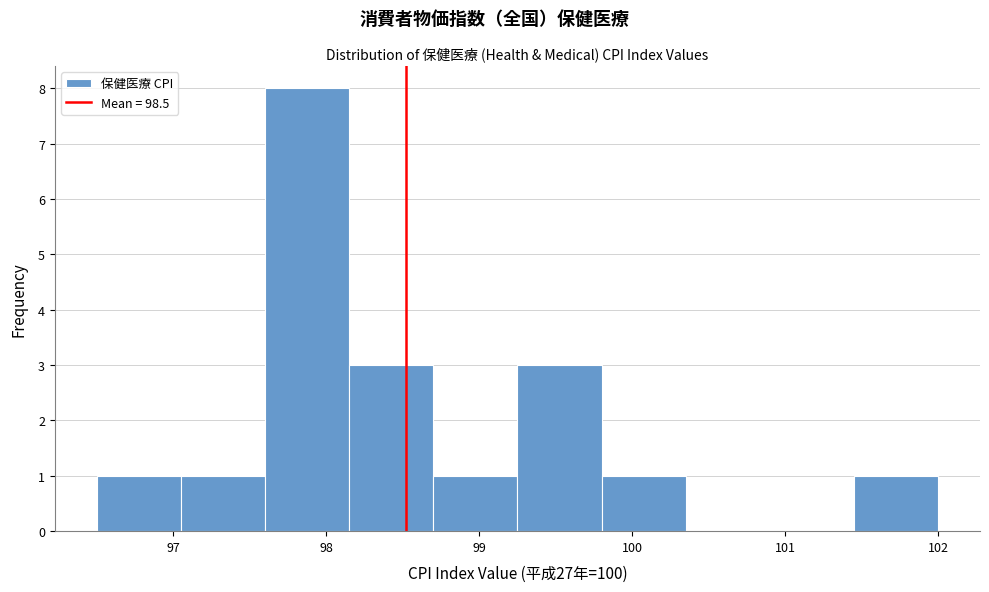

Which range on the x-axis has the tallest bar?

97.60 to 98.15